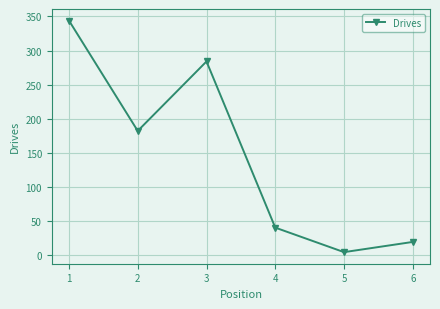

At which category does the data reach its first local peak?

3